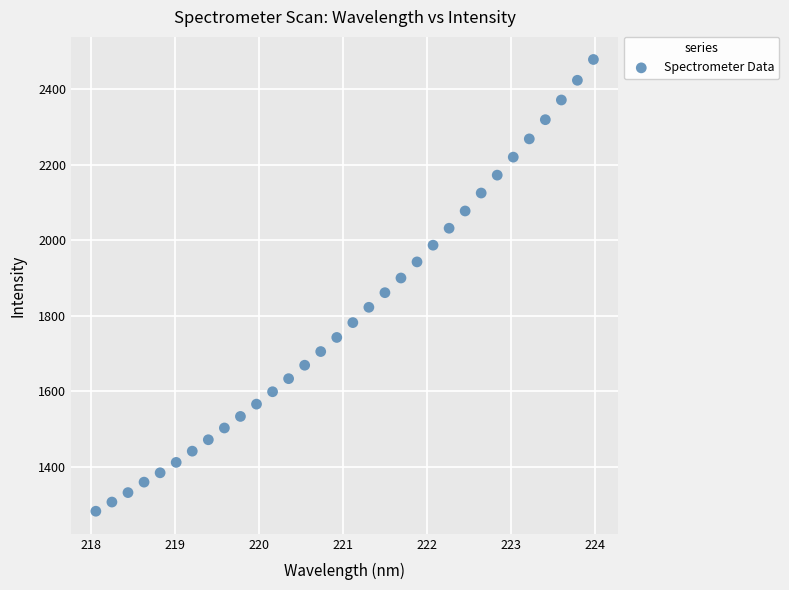

What is the range of Y values (max minus min)?

1196.6